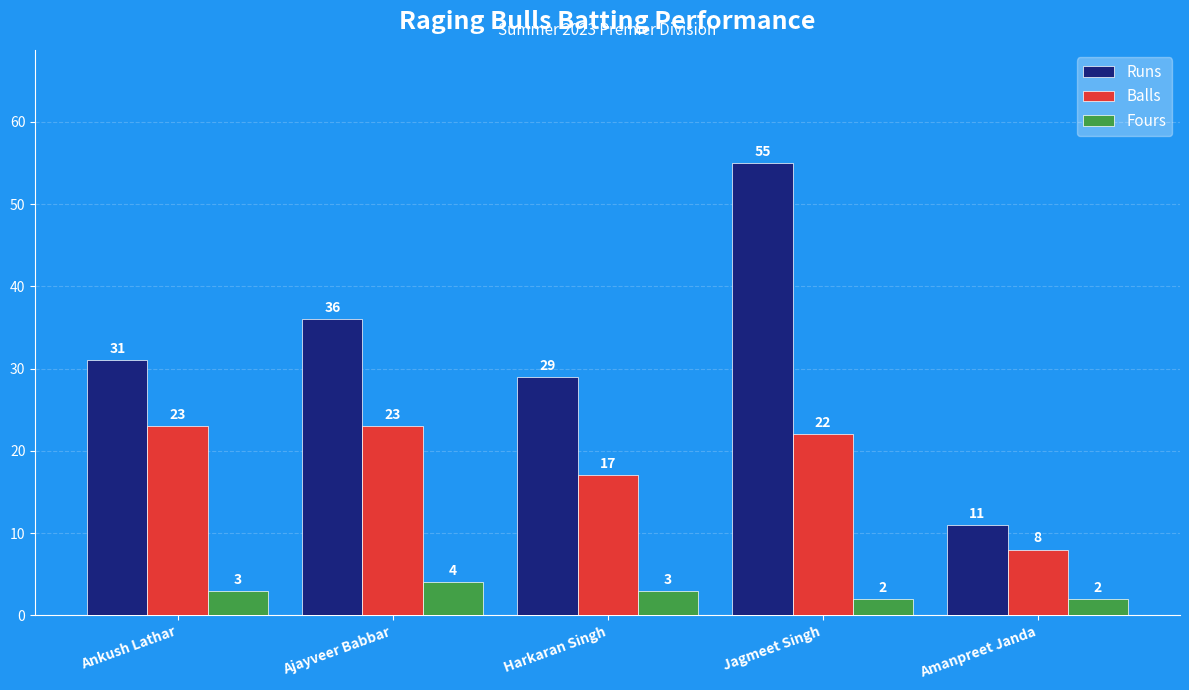

What is the difference between the highest and lowest values at Harkaran Singh?

26